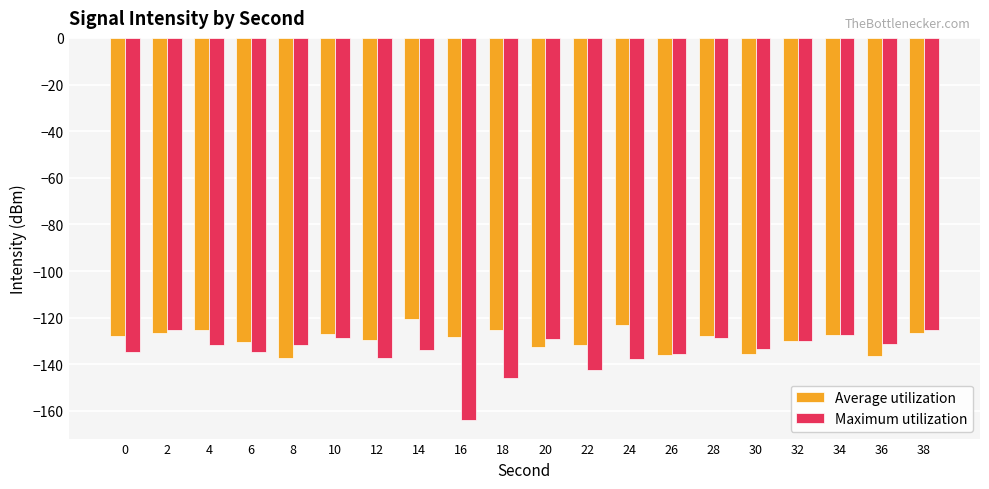

What is the difference between the Maximum utilization values at 24 and 26?

2.3